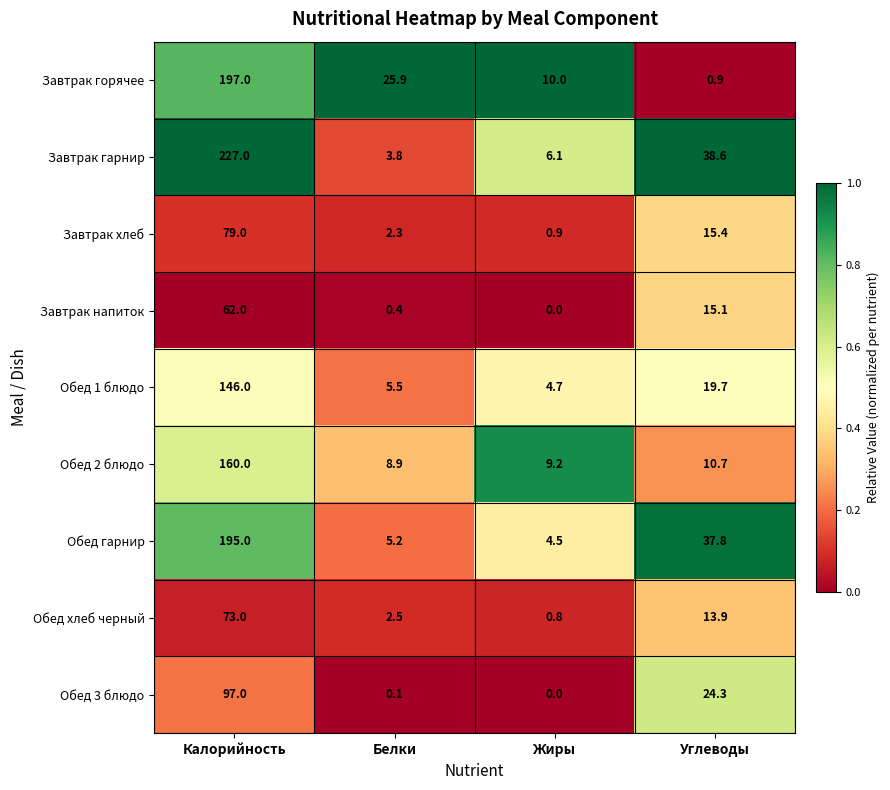

At which label does Завтрак горячее first exceed 25?

Калорийность